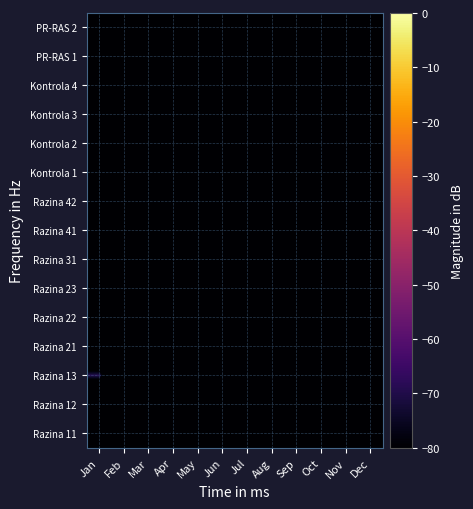

List the series in order of their peak value, highest first.

Razina 13, PR-RAS 2, PR-RAS 1, Kontrola 4, Kontrola 3, Kontrola 2, Kontrola 1, Razina 42, Razina 41, Razina 31, Razina 23, Razina 22, Razina 21, Razina 12, Razina 11